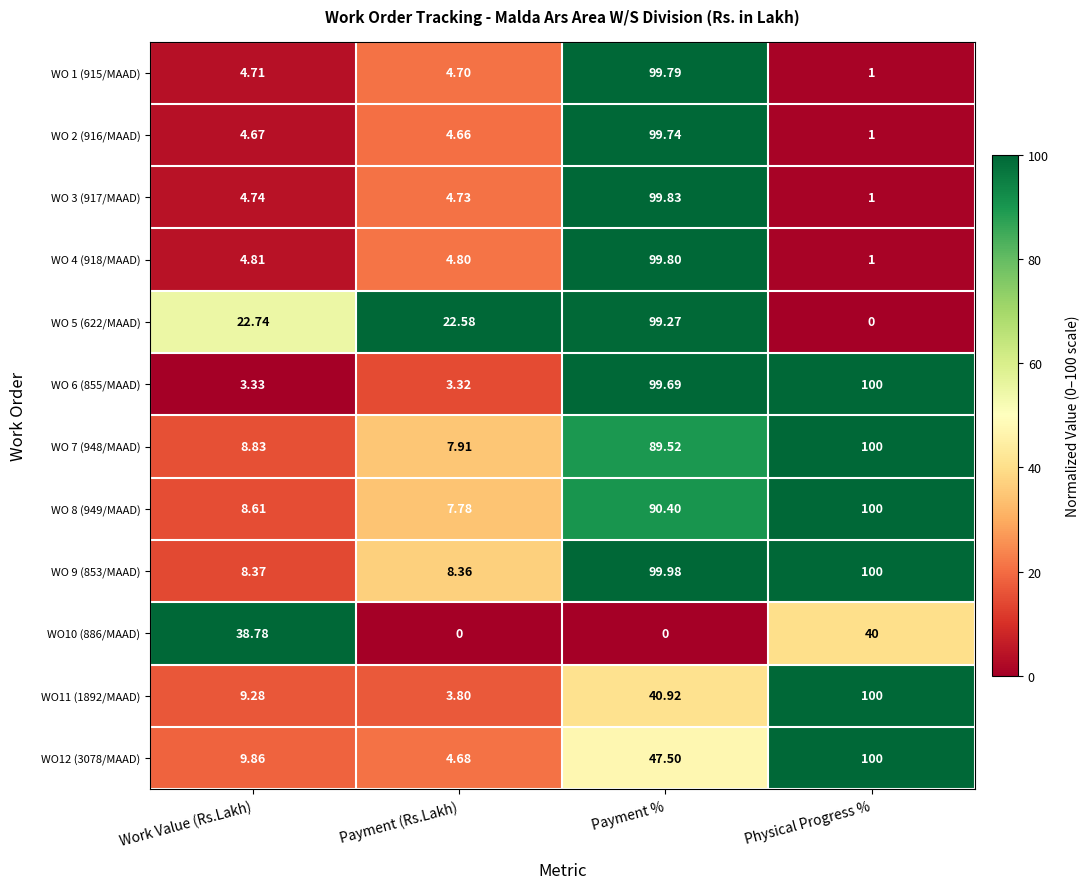

At which category is the sum across all series the highest?

Payment %